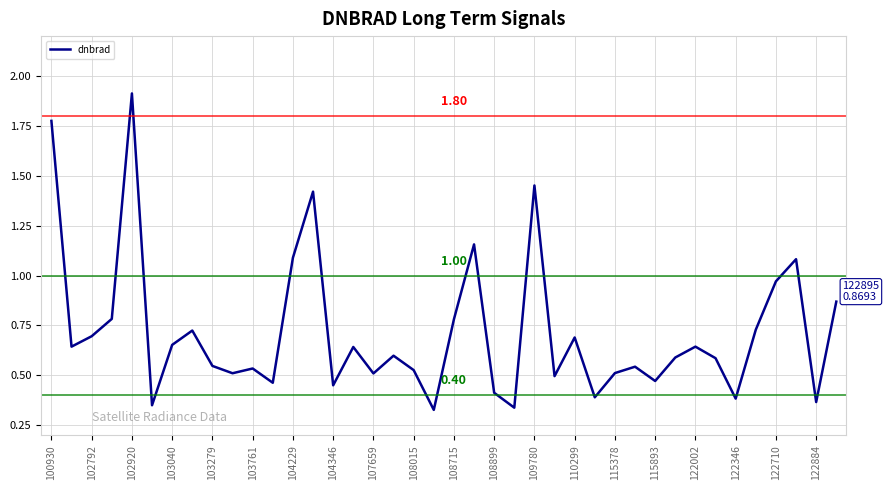

What is the difference between the maximum and minimum values?

1.6